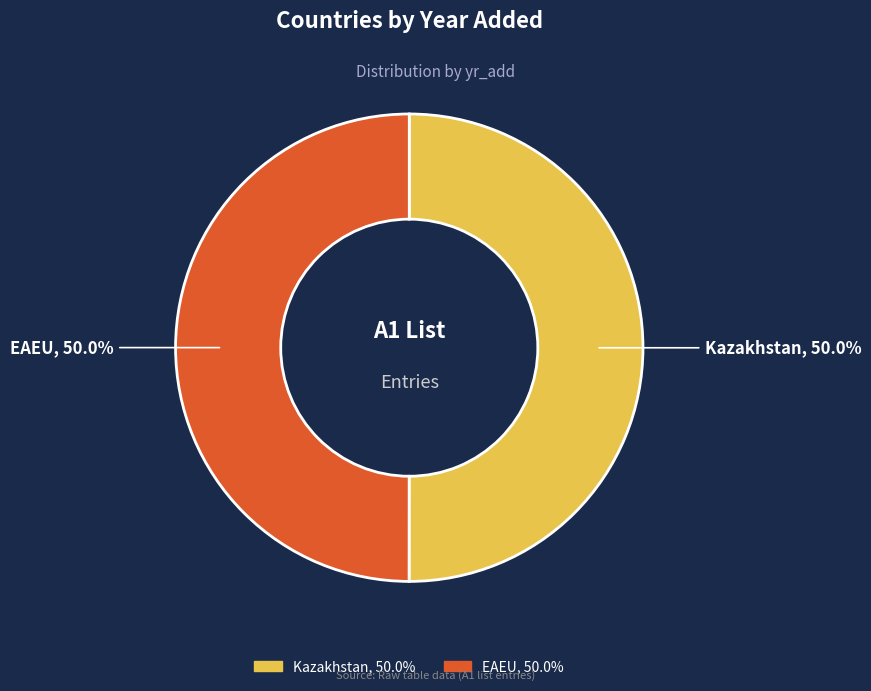

Do Kazakhstan and EAEU together represent more than half of the pie?

Yes